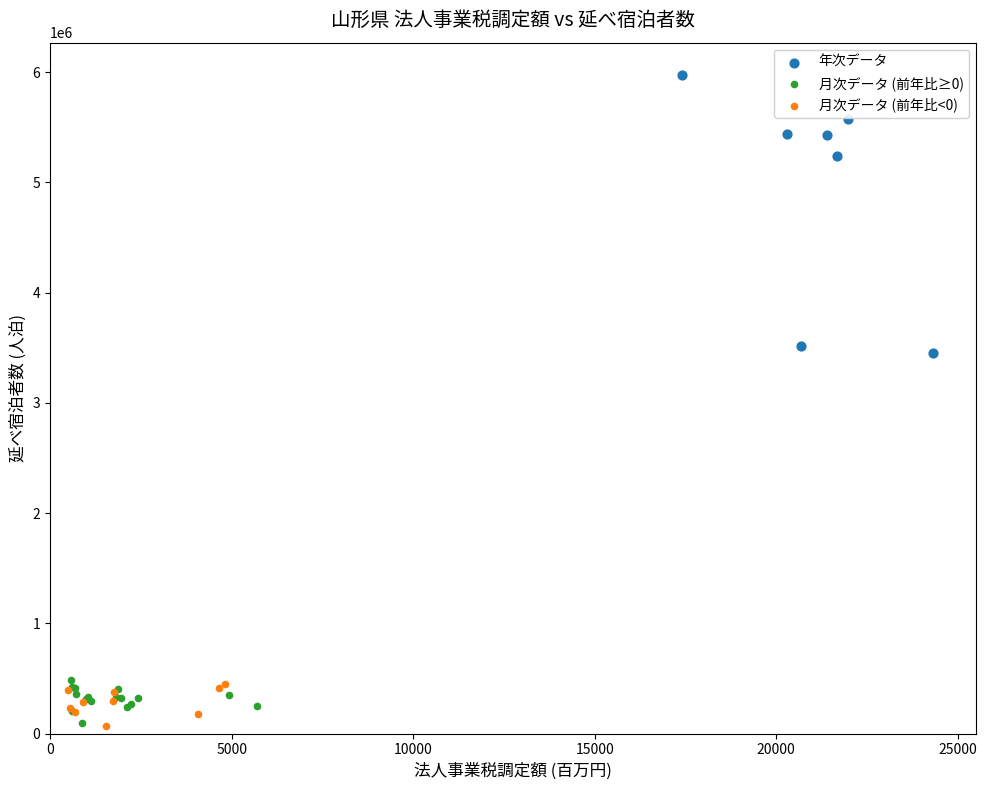

Which series has the widest spread of Y values?

年次データ